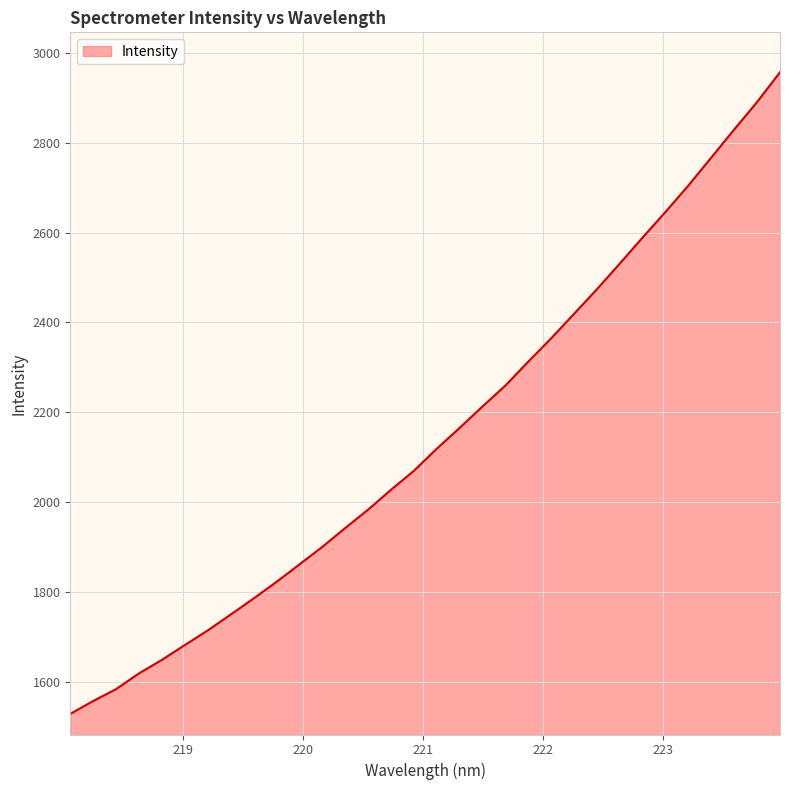

What is the maximum value shown in the chart?

2956.7